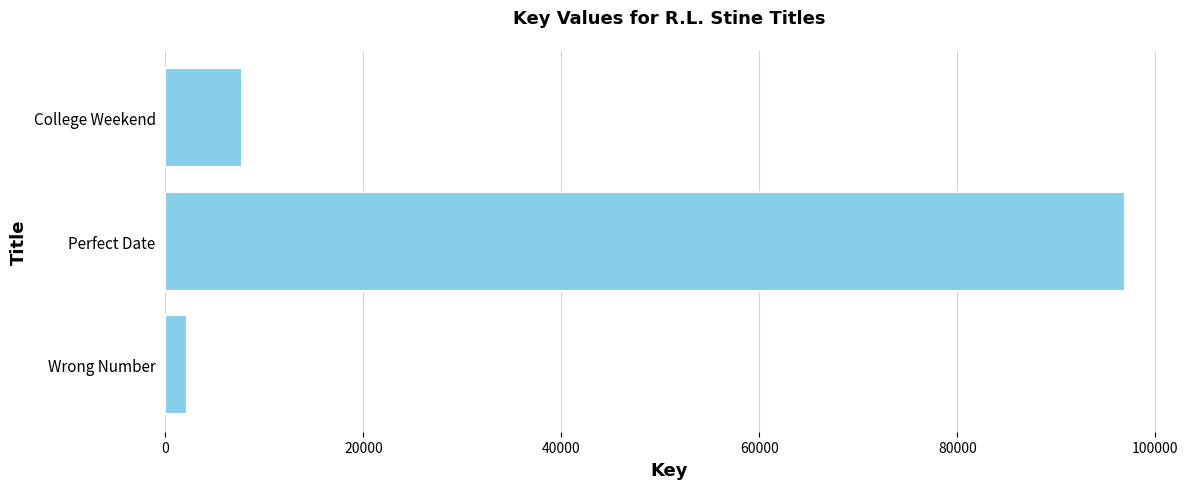

How many data points are less than 7709?

1